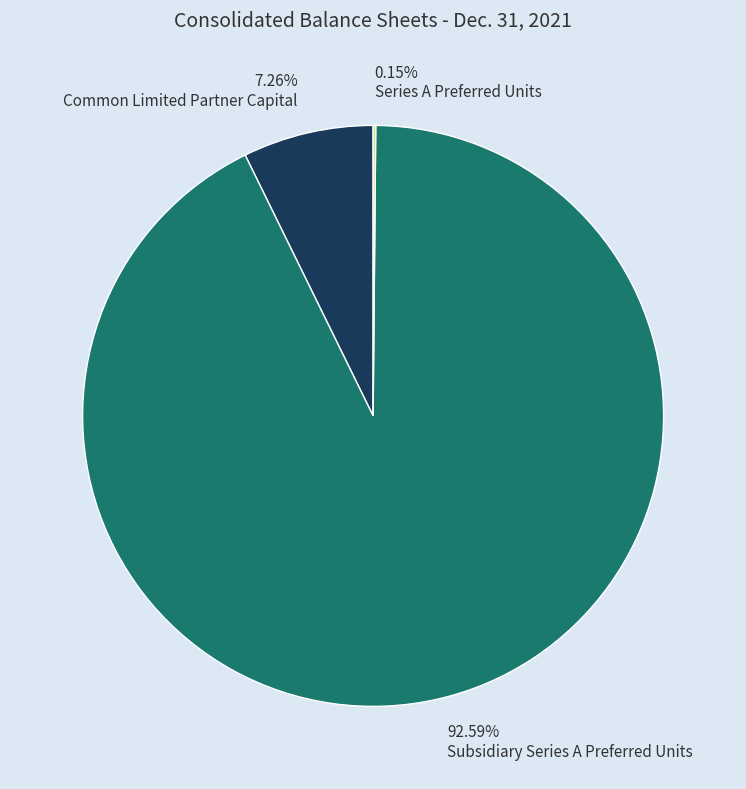

Is there any slice that represents more than half of the pie?

Yes